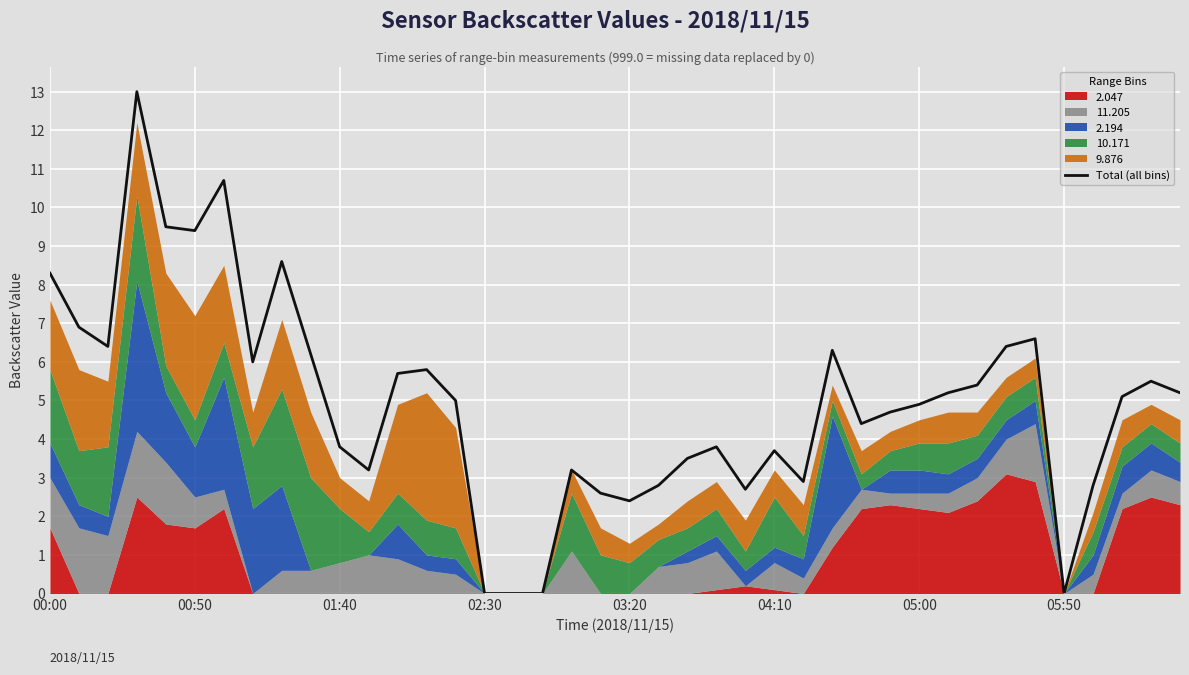

What is the difference between the maximum and minimum values?

13.0